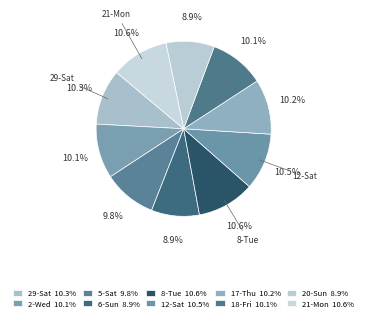

To the nearest percent, what percentage of the pie is 5-Sat?

10%